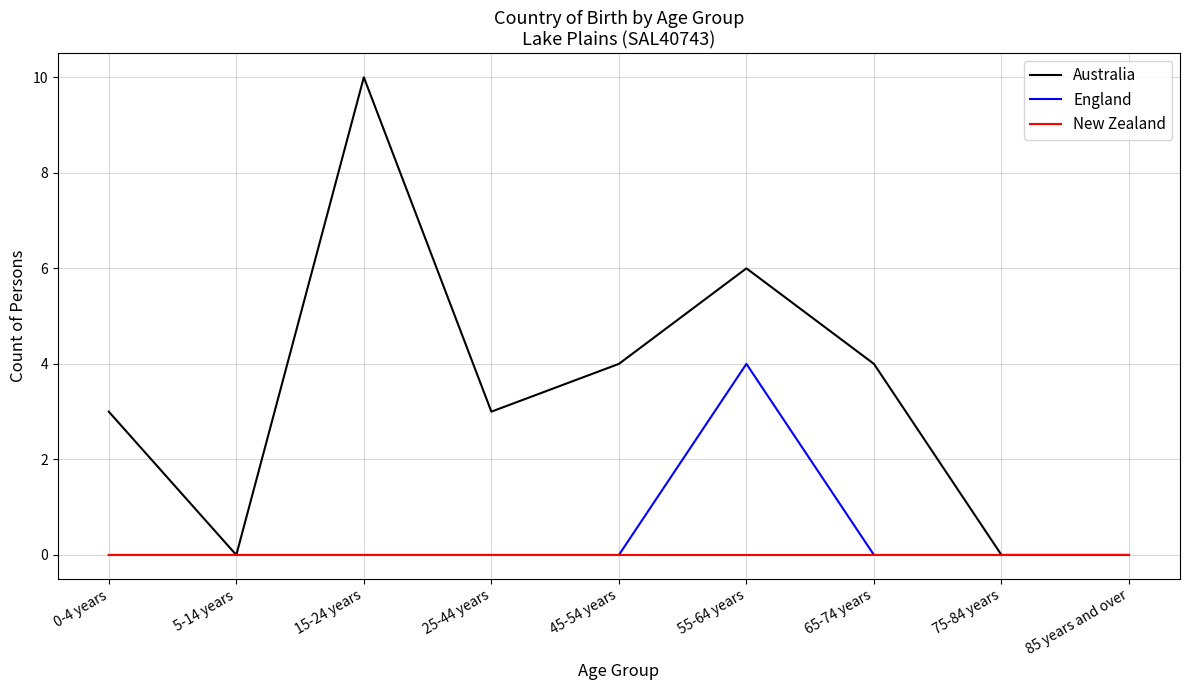

Which series changed the most between 45-54 years and 55-64 years?

England